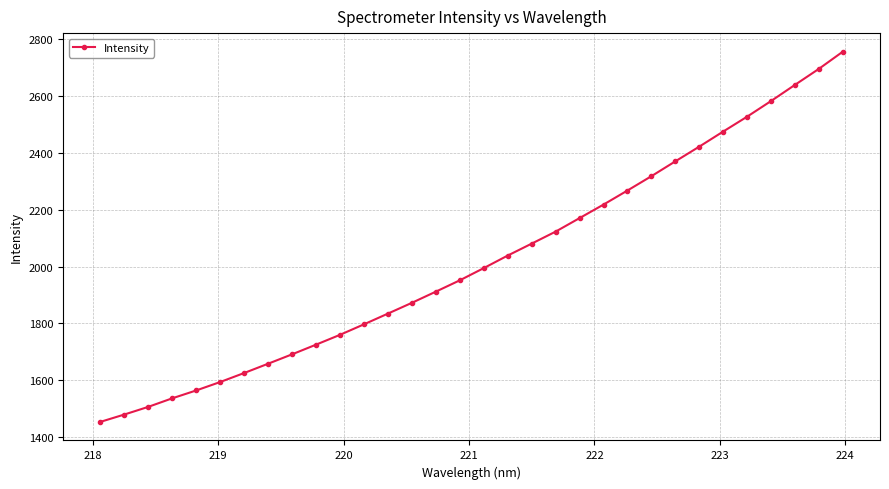

True or false: the data has more than 1 interior local peaks.

False